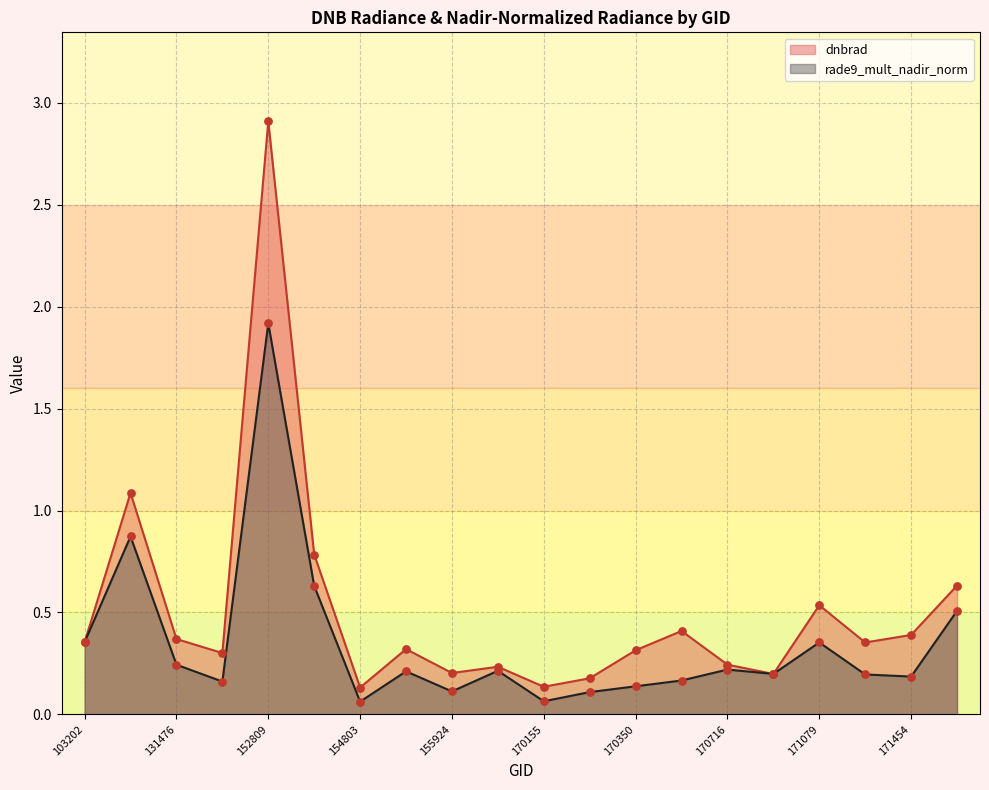

Which series has the largest total across all categories?

dnbrad